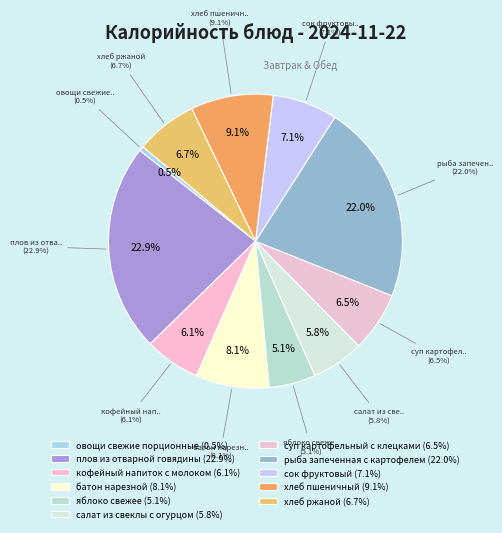

How many segments does this pie chart have?

11